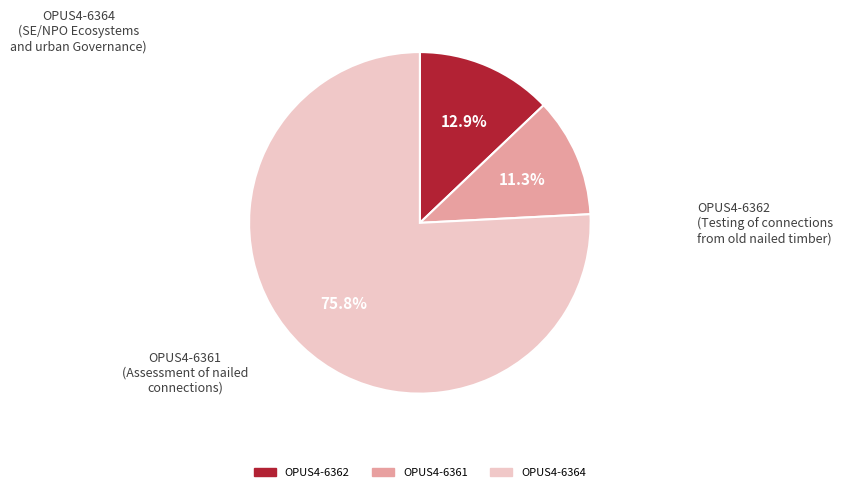

Is there any slice that represents more than half of the pie?

Yes